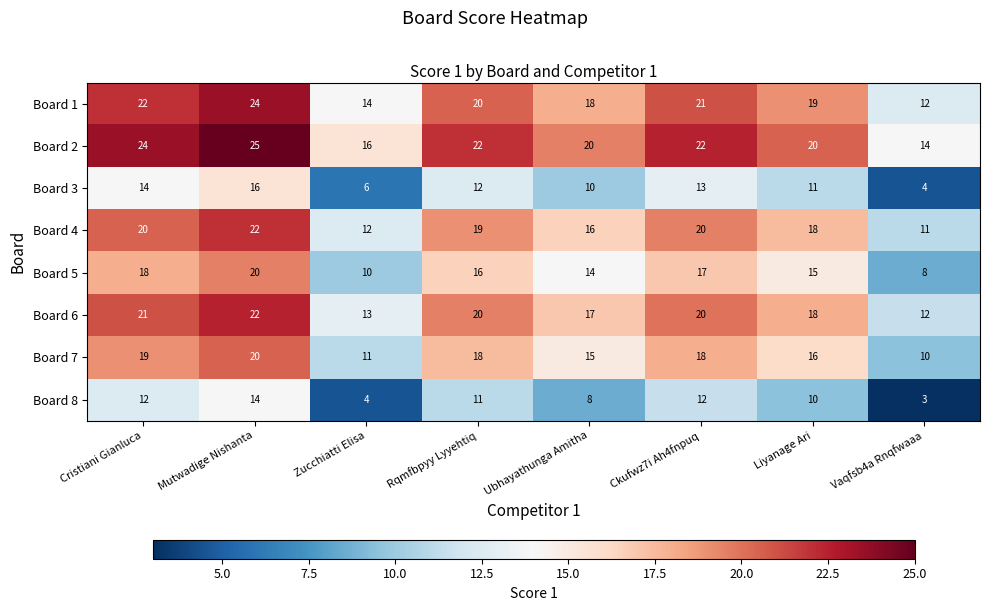

List the labels in order of Board 5 value, largest first.

Mutwadige Nishanta, Cristiani Gianluca, Ckufwz7i Ah4fnpuq, Rqmfbpyy Lyyehtiq, Liyanage Ari, Ubhayathunga Amitha, Zucchiatti Elisa, Vaqfsb4a Rnqfwaaa